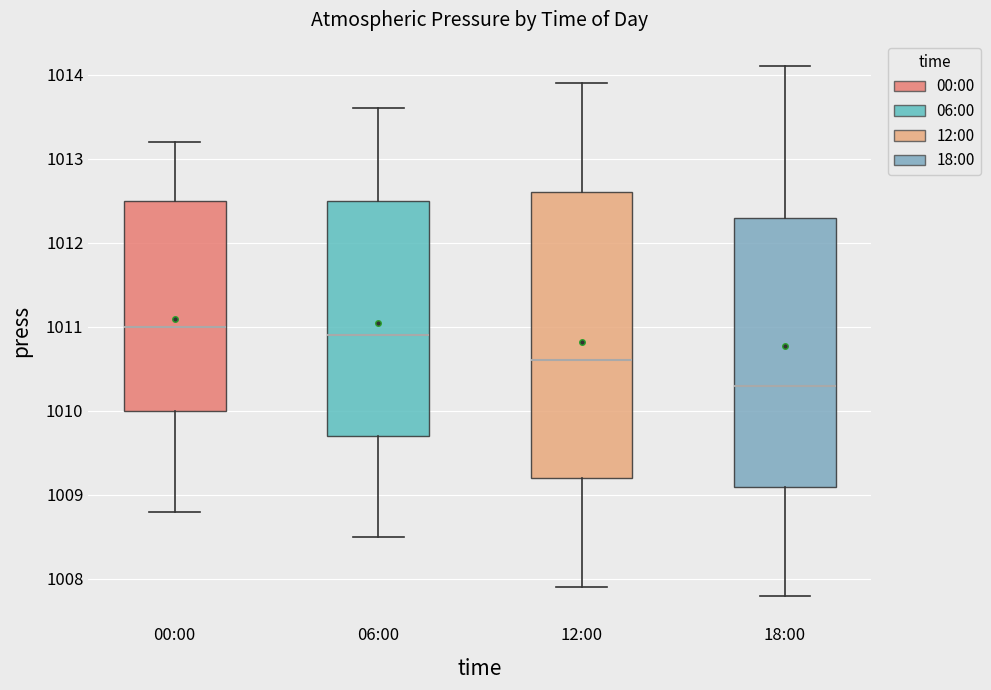

Reading left to right, read every box against the y-axis: the position of its median line, the range the box covers, and the ends of its whiskers. The values are not printed on the chart, so give them approximately, as read against the axis.

00:00: median 1011.0, box 1010.0 to 1012.5, whiskers 1008.8 to 1013.2
06:00: median 1010.9, box 1009.7 to 1012.5, whiskers 1008.5 to 1013.6
12:00: median 1010.6, box 1009.2 to 1012.6, whiskers 1007.9 to 1013.9
18:00: median 1010.3, box 1009.1 to 1012.3, whiskers 1007.8 to 1014.1